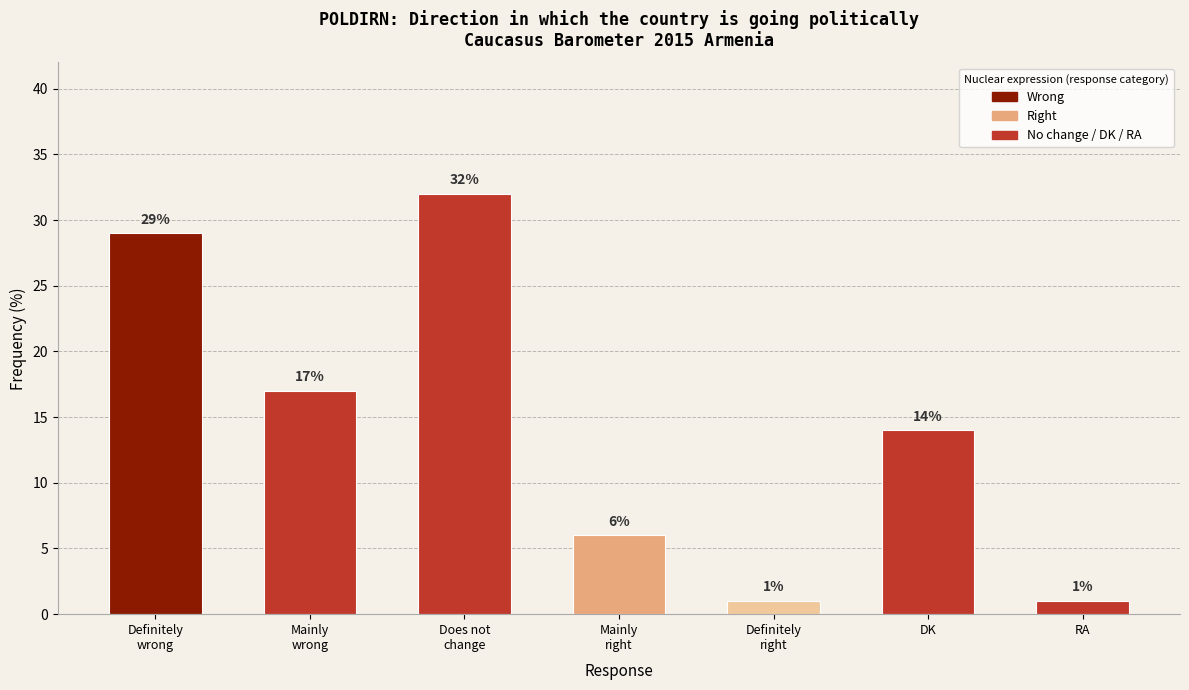

What is the value of the 2nd bar from the left?

17